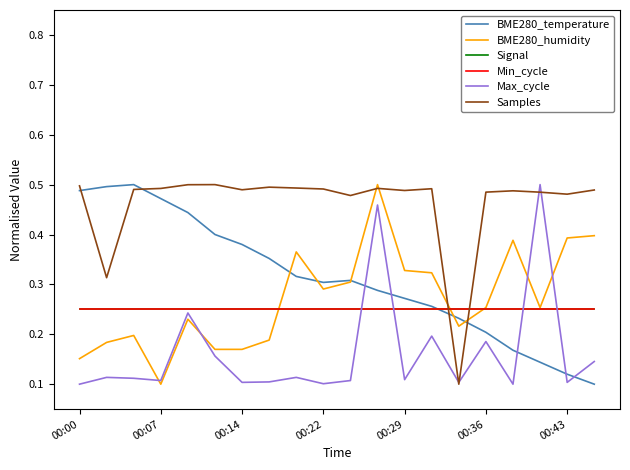

Does the chart display data point markers on the line(s)?

No